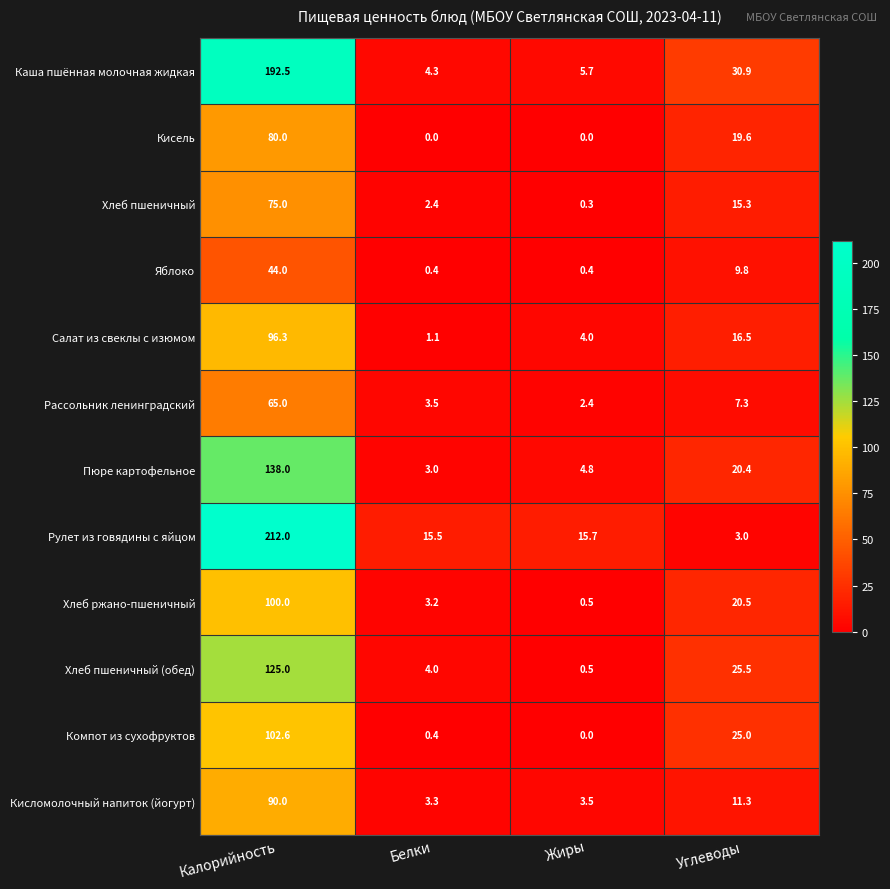

Which series changed the most between Белки and Жиры?

Хлеб пшеничный (обед)